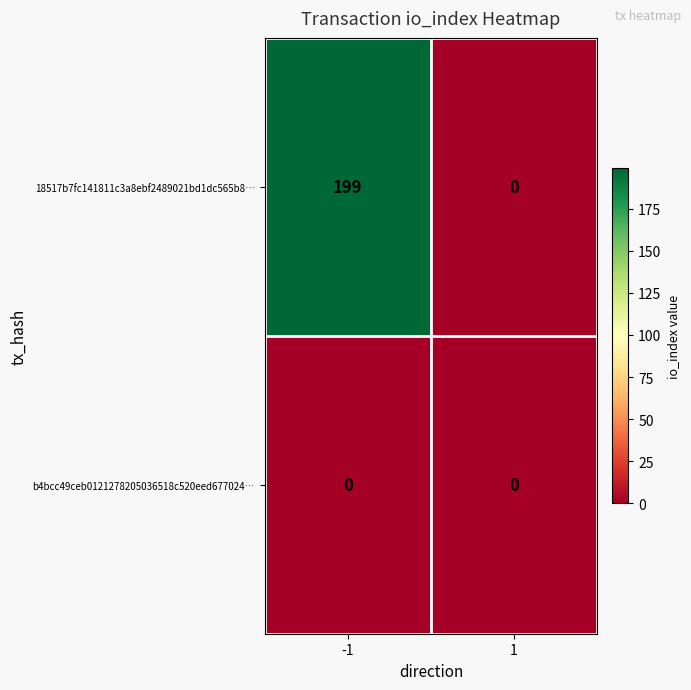

Is it true that b4bcc49ceb0121278205036518c520eed677024… equals 0 at -1?

True